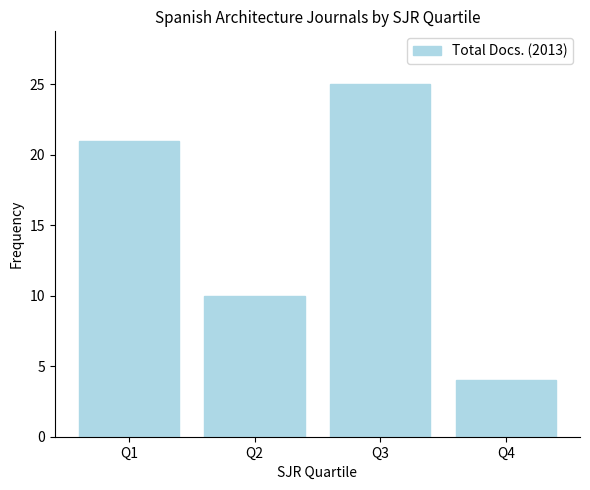

What is the value of the 1st bar from the left?

21